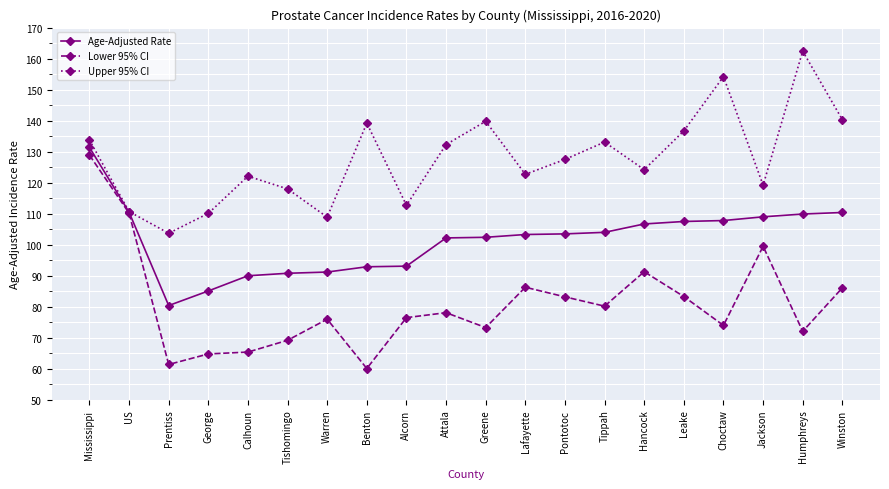

What is the approximate value of Age-Adjusted Rate at Calhoun?

90.0